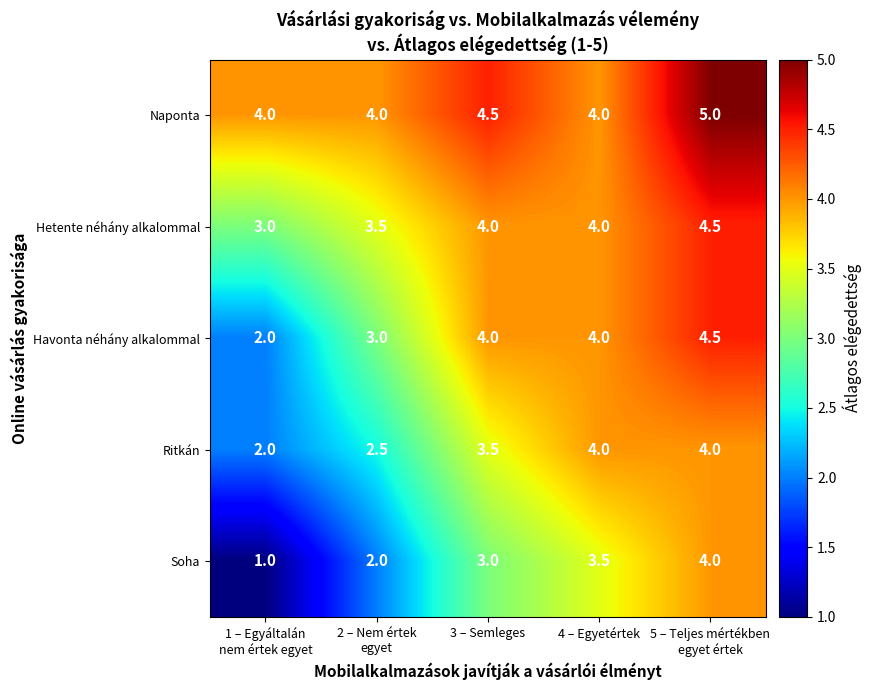

At which label does Ritkán first exceed 3?

3 – Semleges